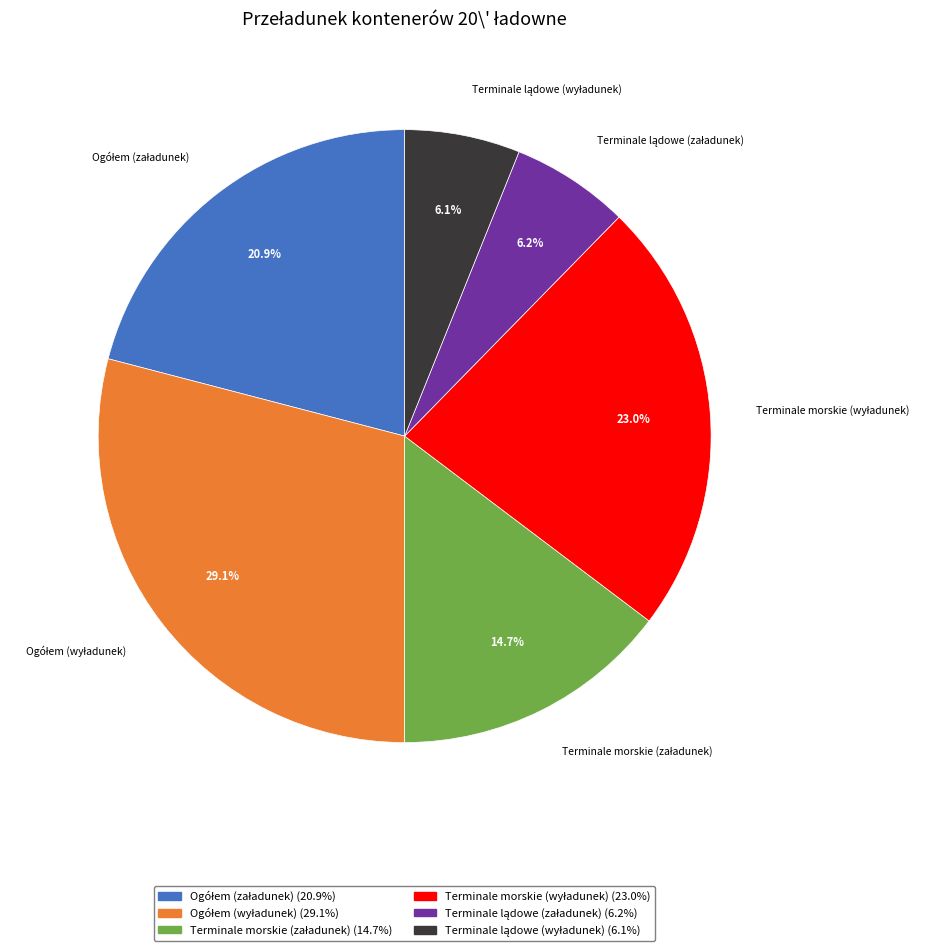

Is there a majority slice in this chart?

No